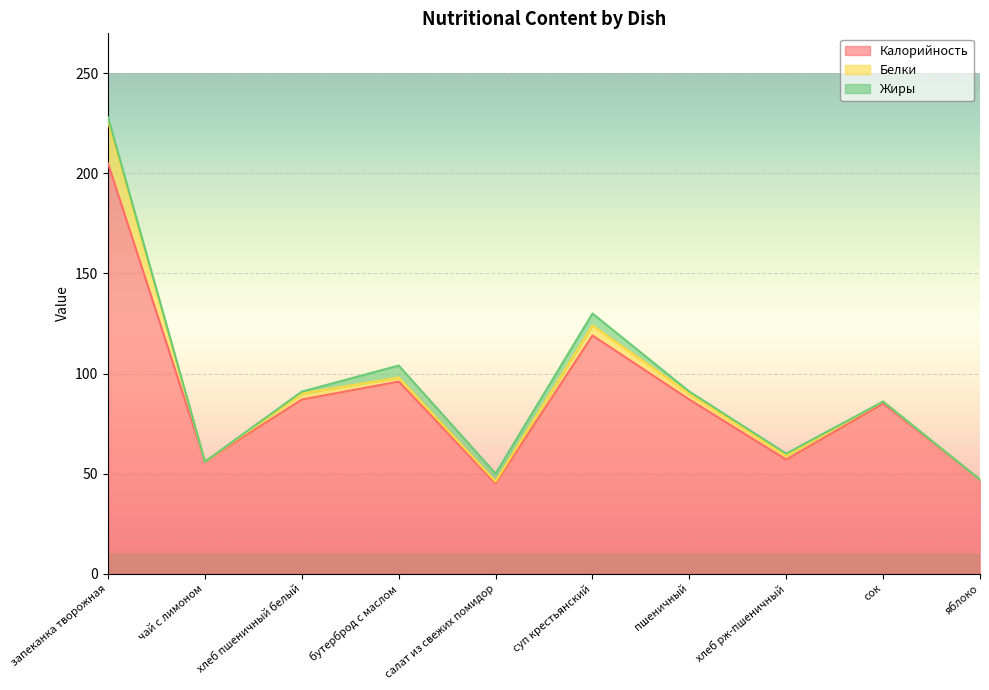

What is the total value across all series at салат из свежих помидор?

50